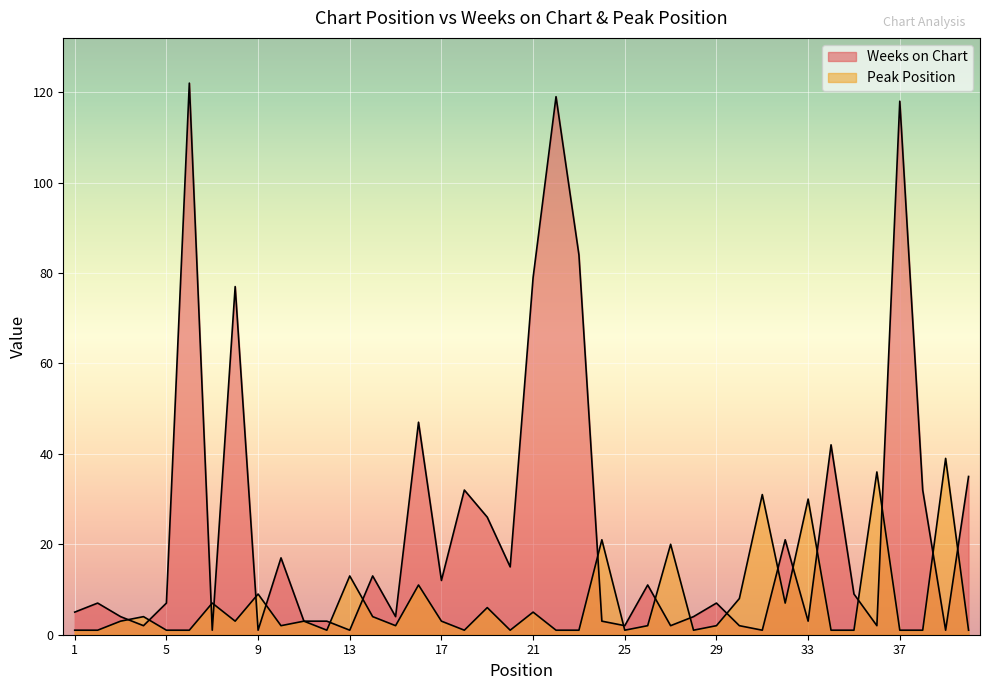

Is it true that Peak Position equals 1 at 23?

True